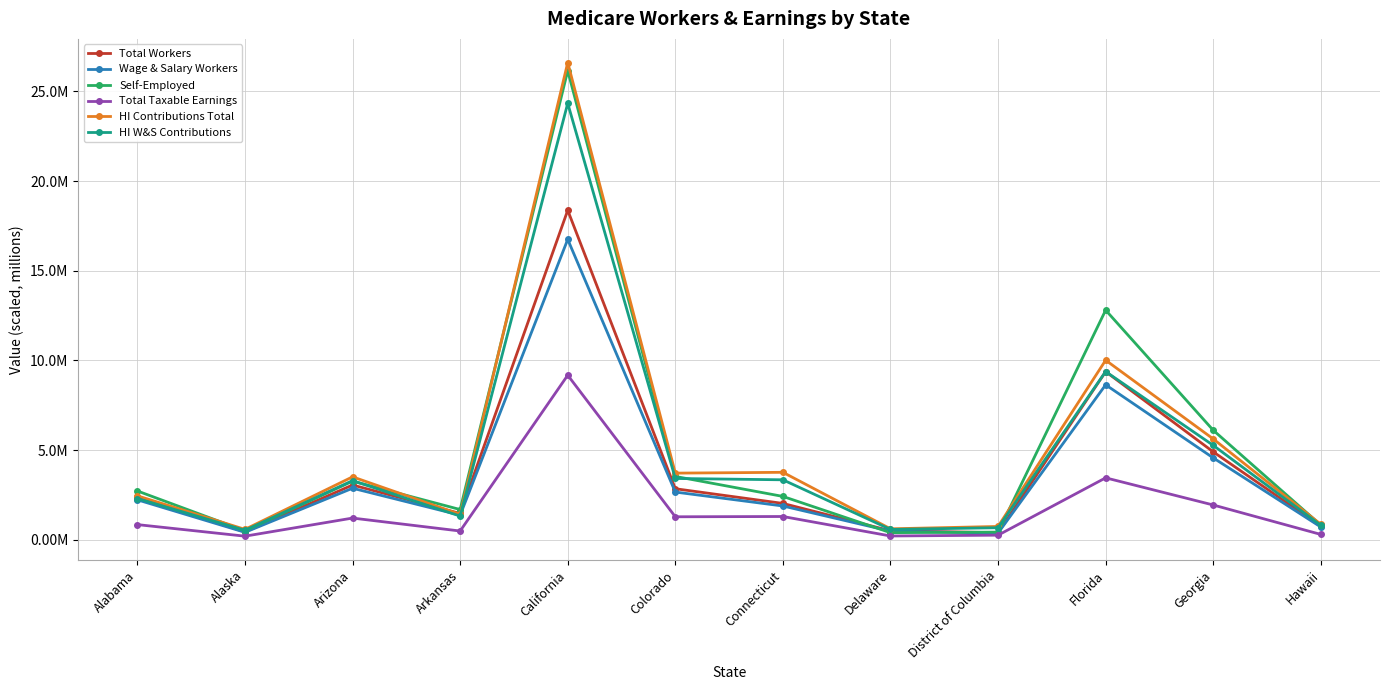

Which series has the widest spread of values?

HI Contributions Total